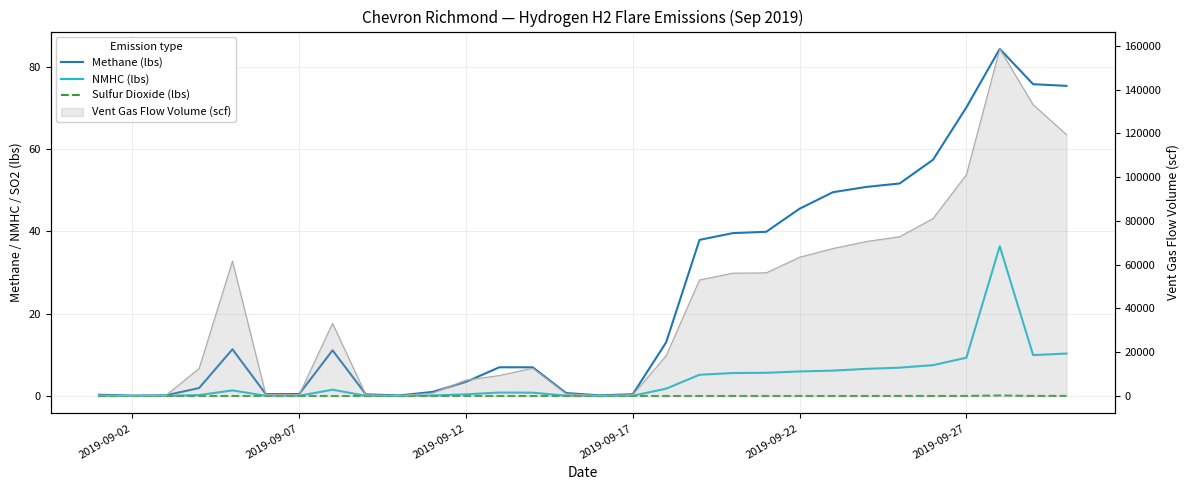

True or false: Sulfur Dioxide (lbs) and Methane (lbs) cross at least once.

False